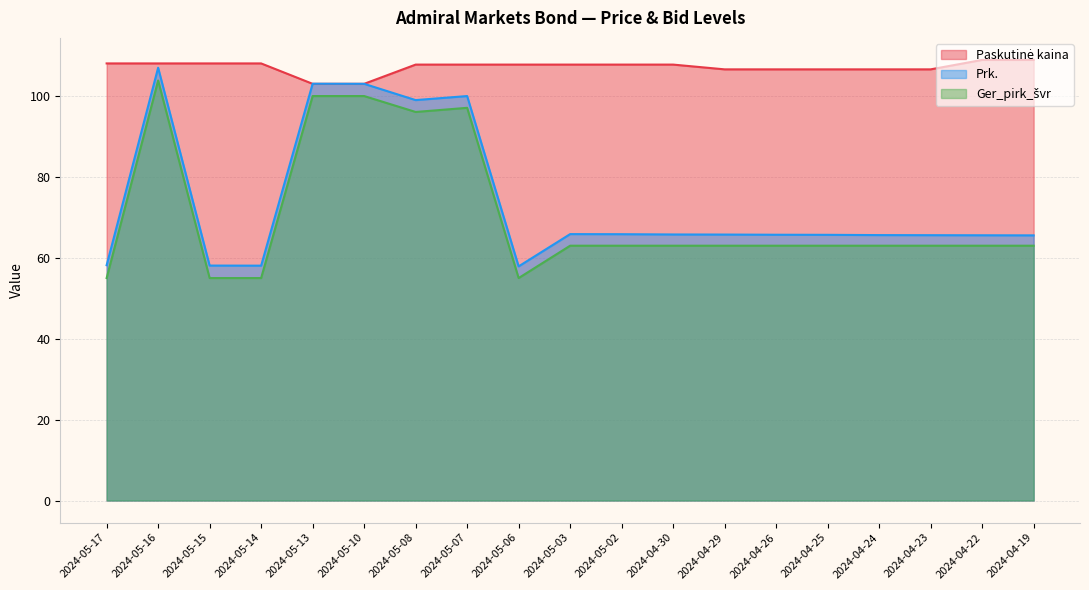

At how many categories does at least one series exceed 58?

19